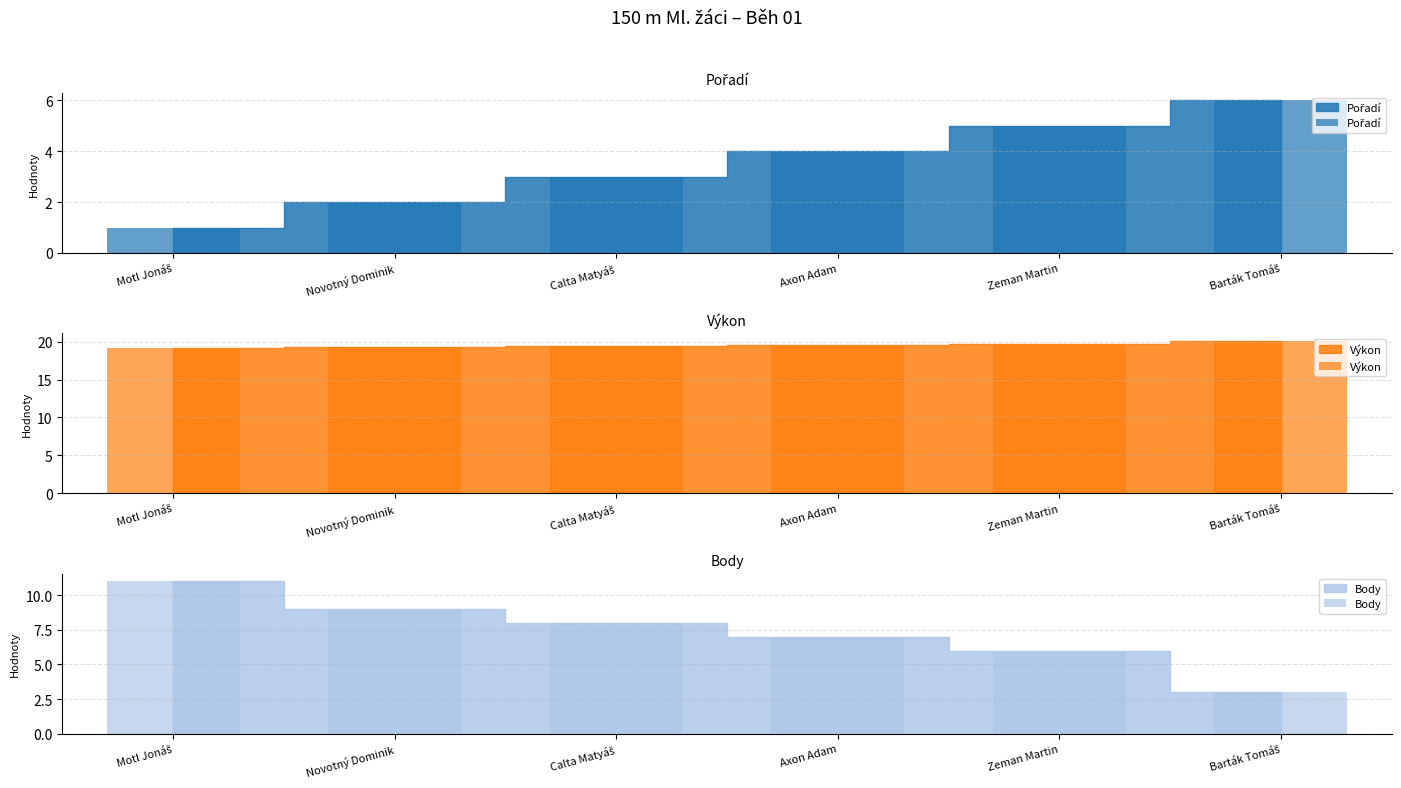

What is the spread (max minus min) of values at Motl Jonáš?

18.1